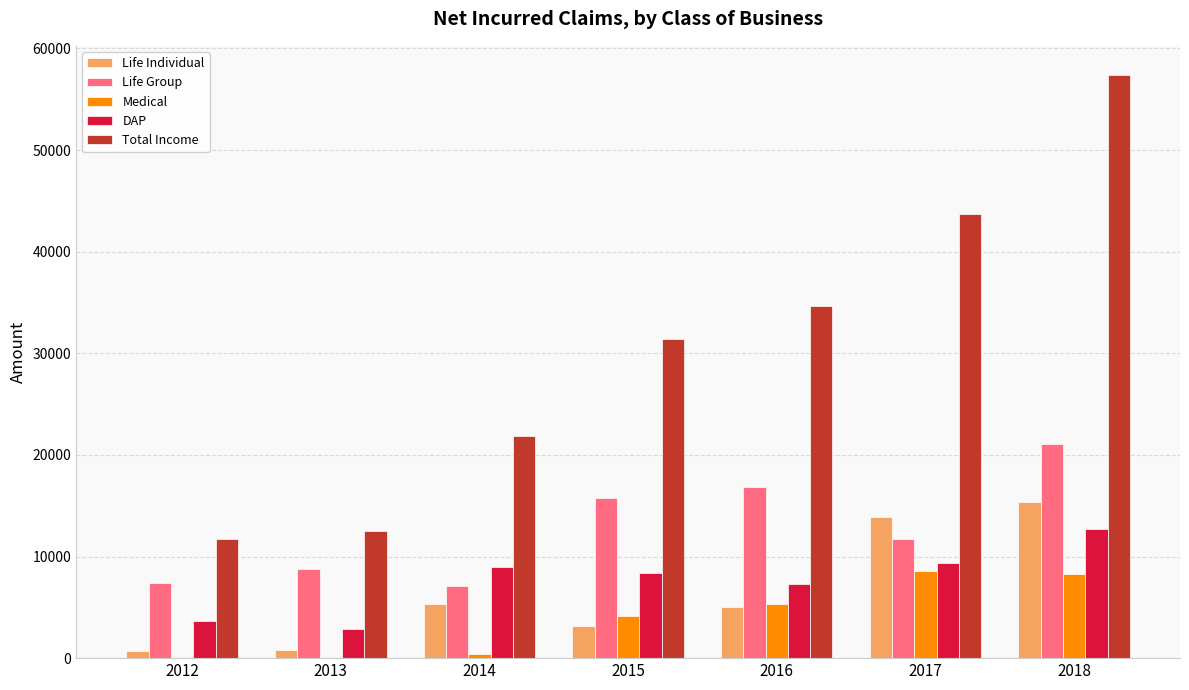

Is it true that DAP equals 2845 at 2013?

True